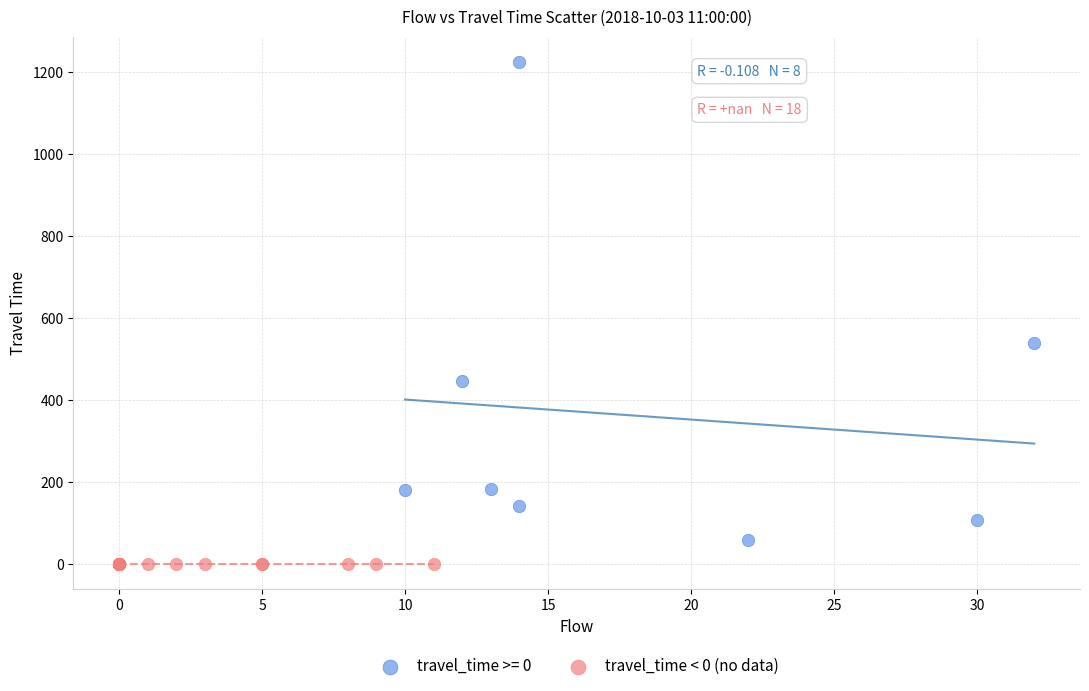

Which series contains the lowest Y value?

travel_time < 0 (no data)